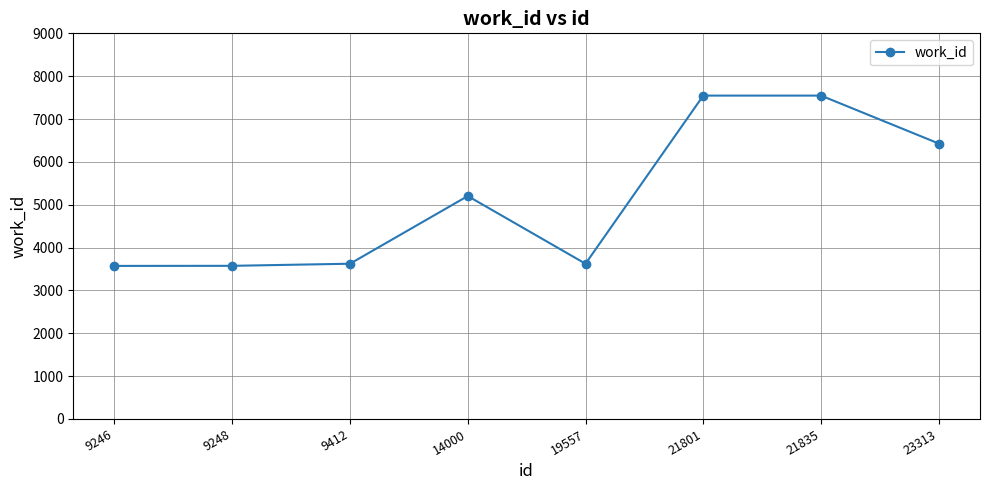

What is the value of the 8th point from the left?

6428